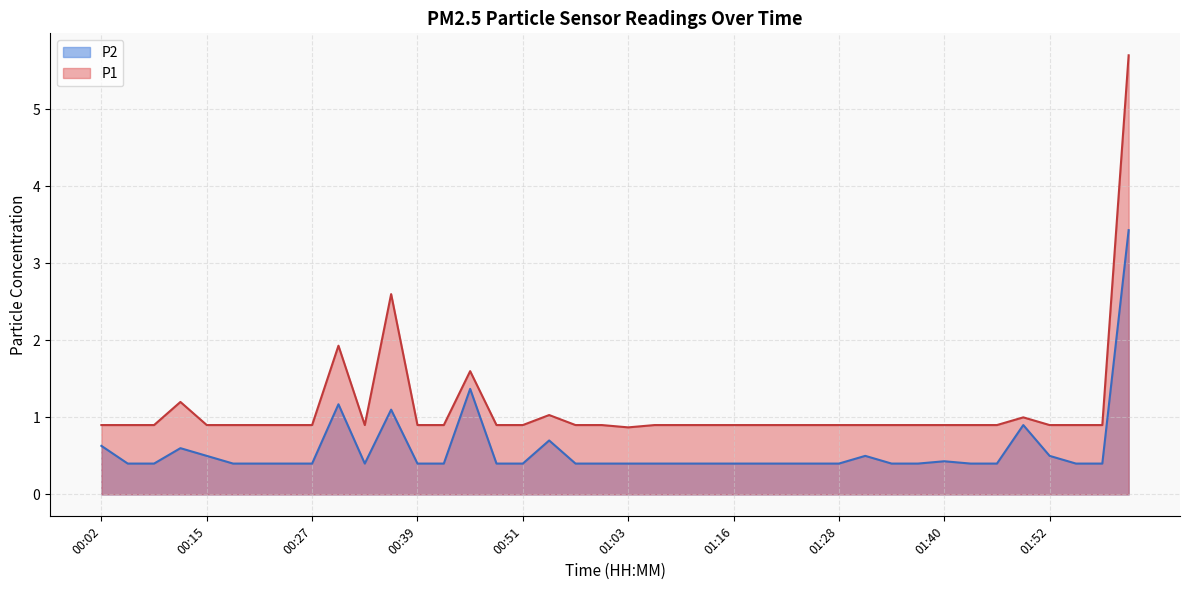

In P2, how many points are higher than both neighbors (excluding endpoints)?

8